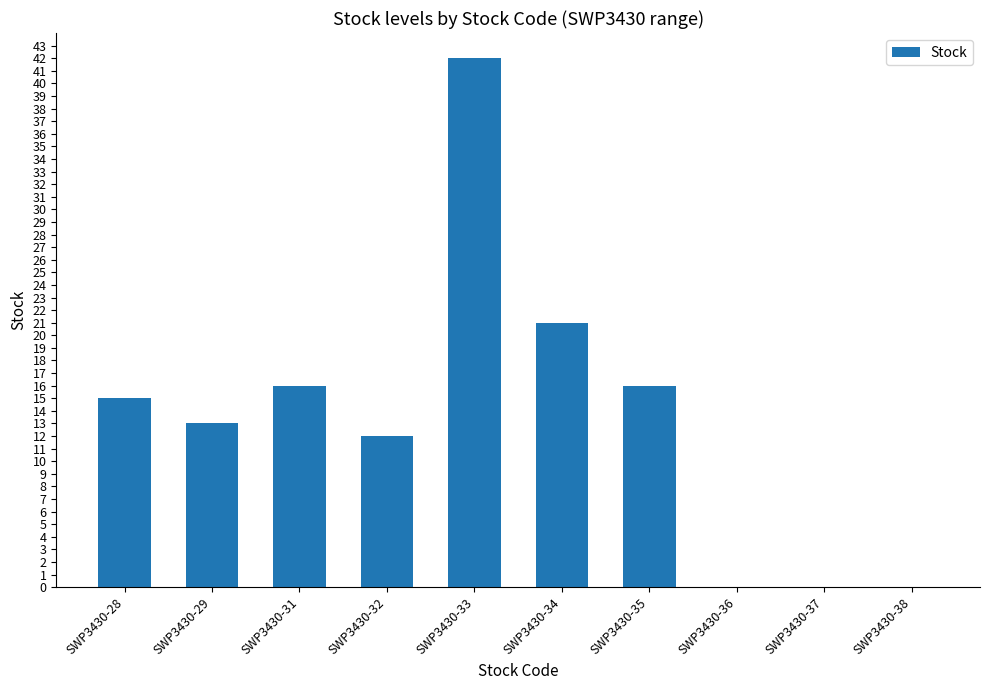

How many data points does each series have?

10